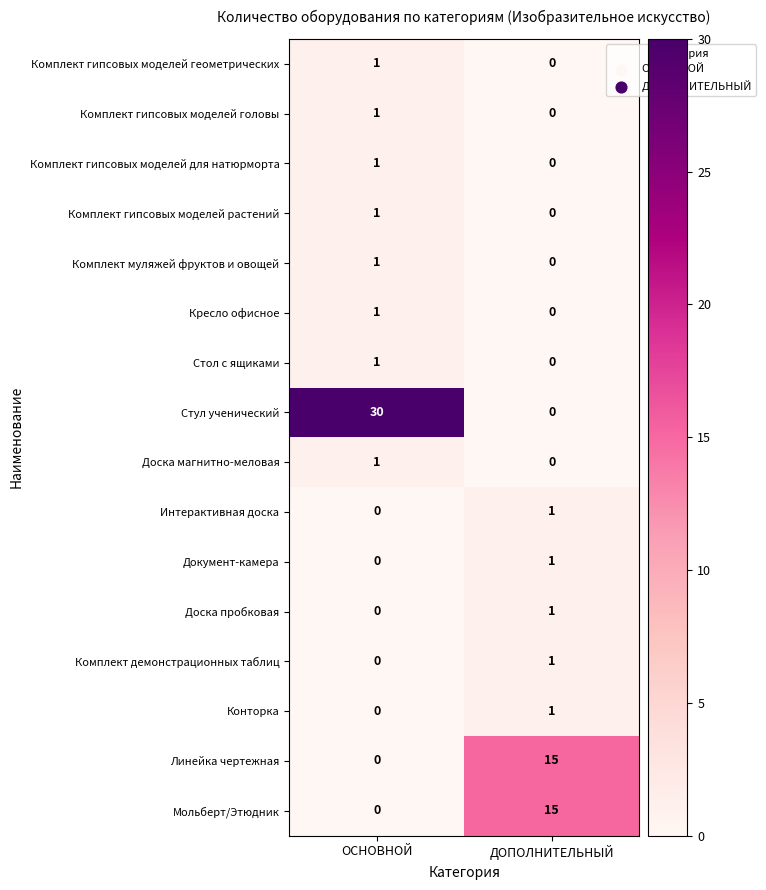

What is the difference between the highest and lowest values at ДОПОЛНИТЕЛЬНЫЙ?

15